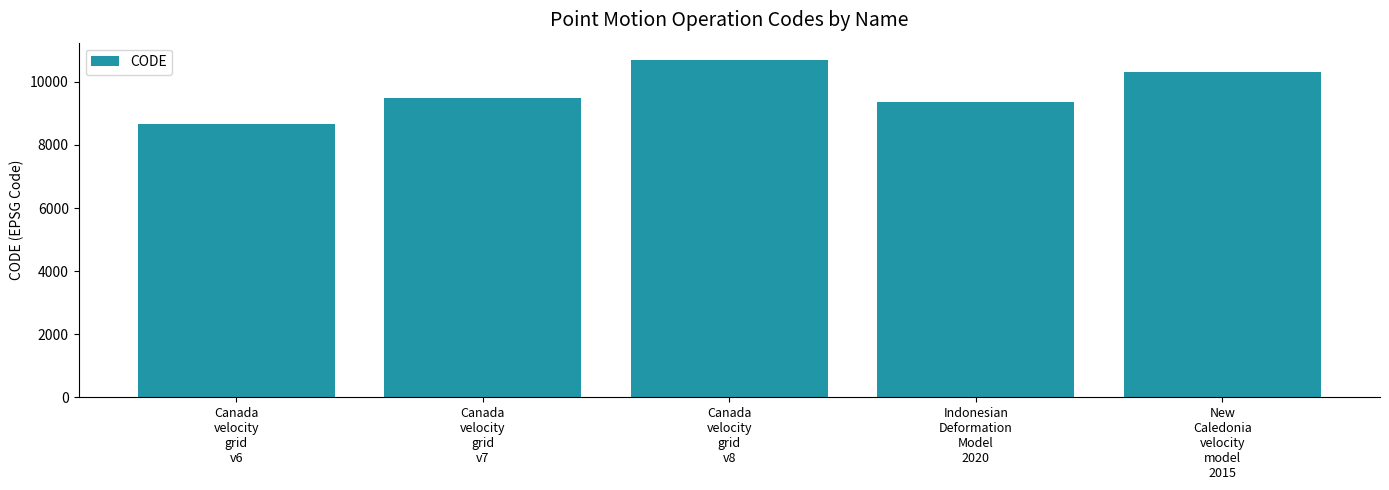

What is the change in value from Canada
velocity
grid
v6 to New
Caledonia
velocity
model
2015?

+1647